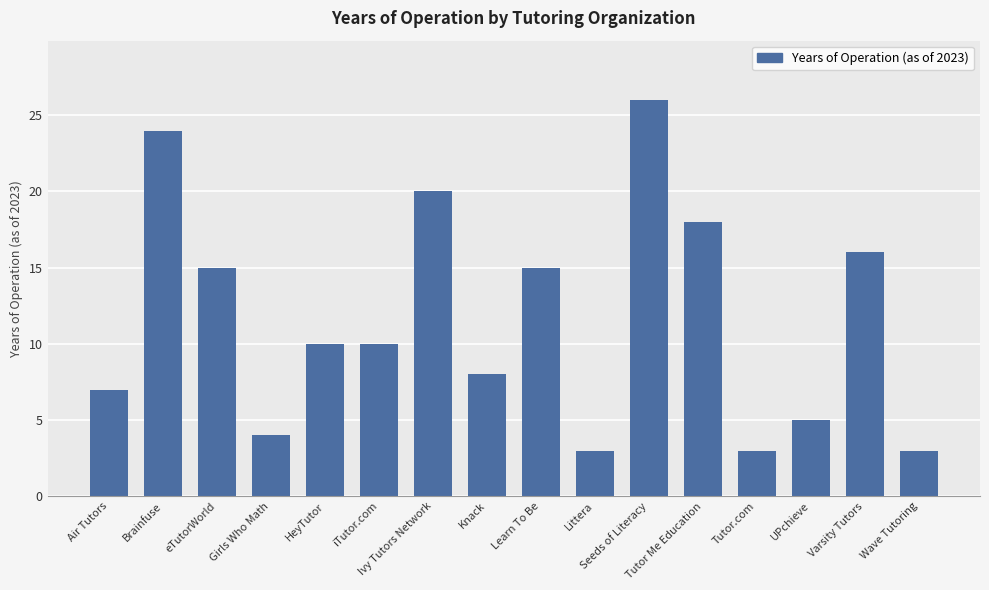

Is it true that the value at Seeds of Literacy is 26?

True